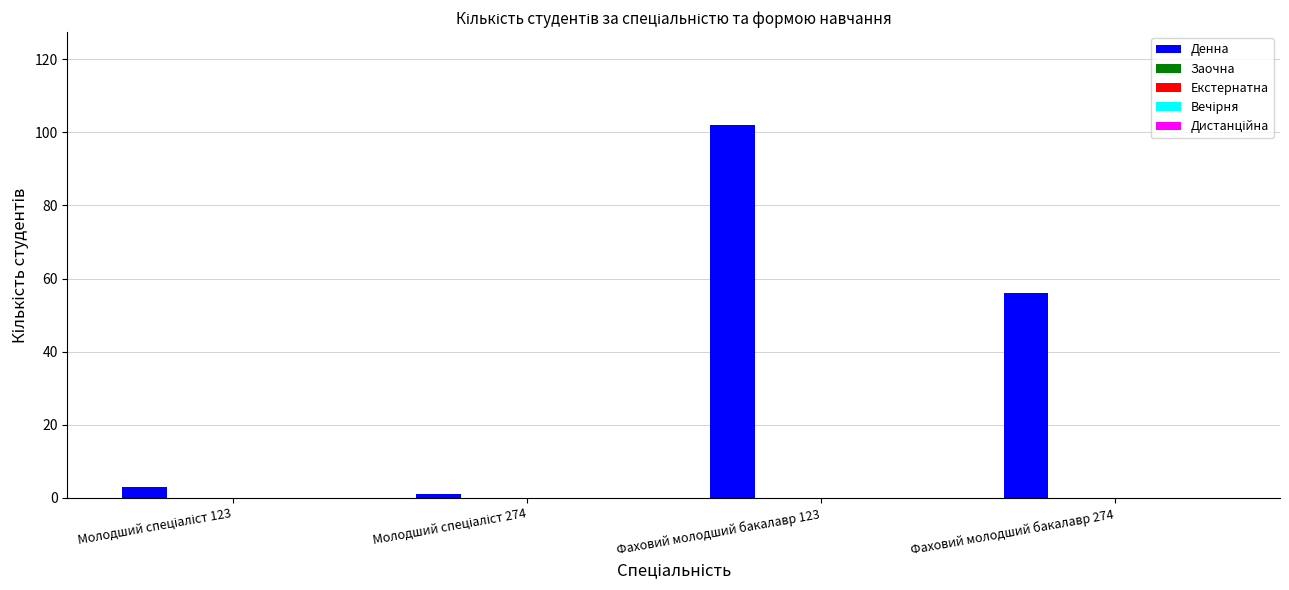

What is the sum of all values?

162